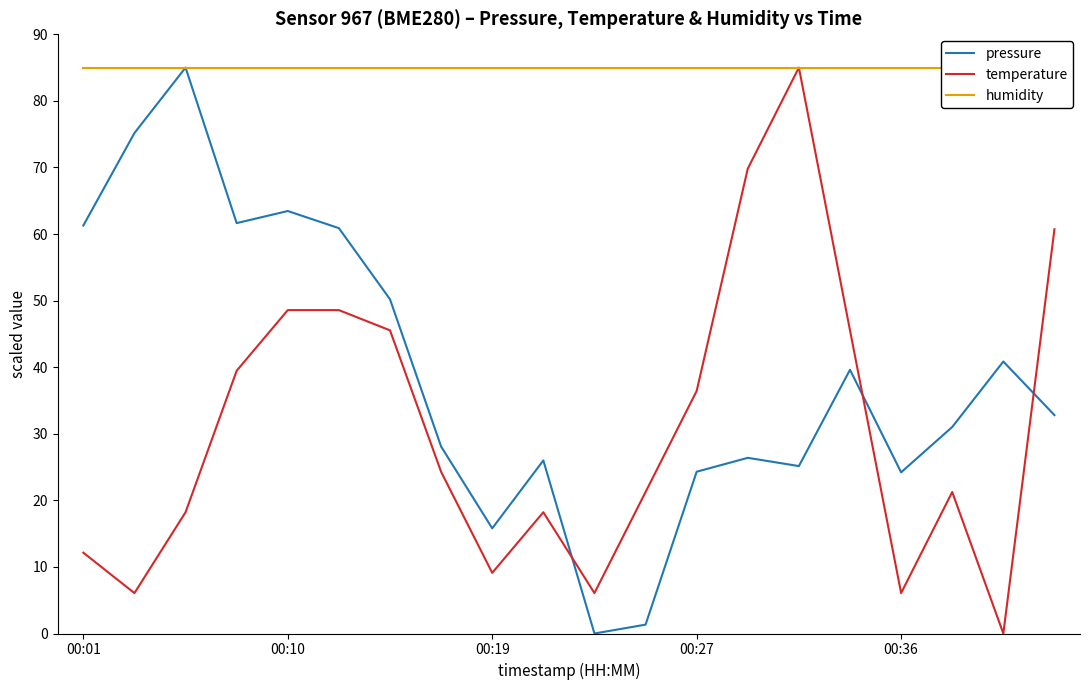

Count the number of data series in this chart.

3